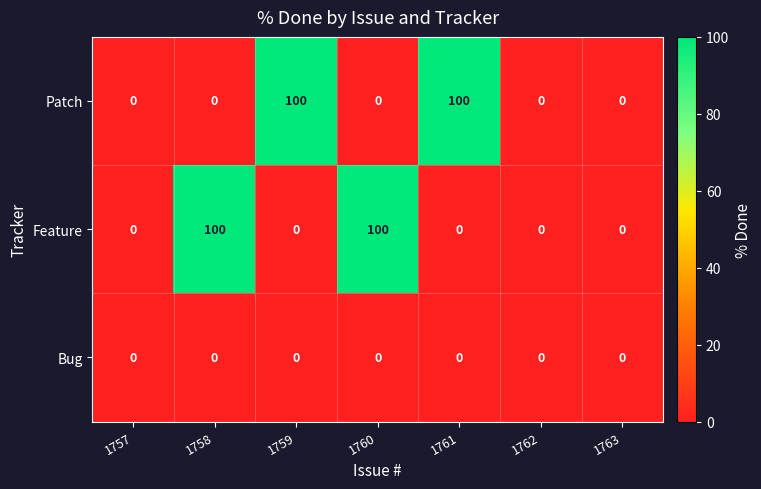

Reading left to right, what are all the values shown in this chart?

Patch: 0	0	100	0	100	0	0
Feature: 0	100	0	100	0	0	0
Bug: 0	0	0	0	0	0	0